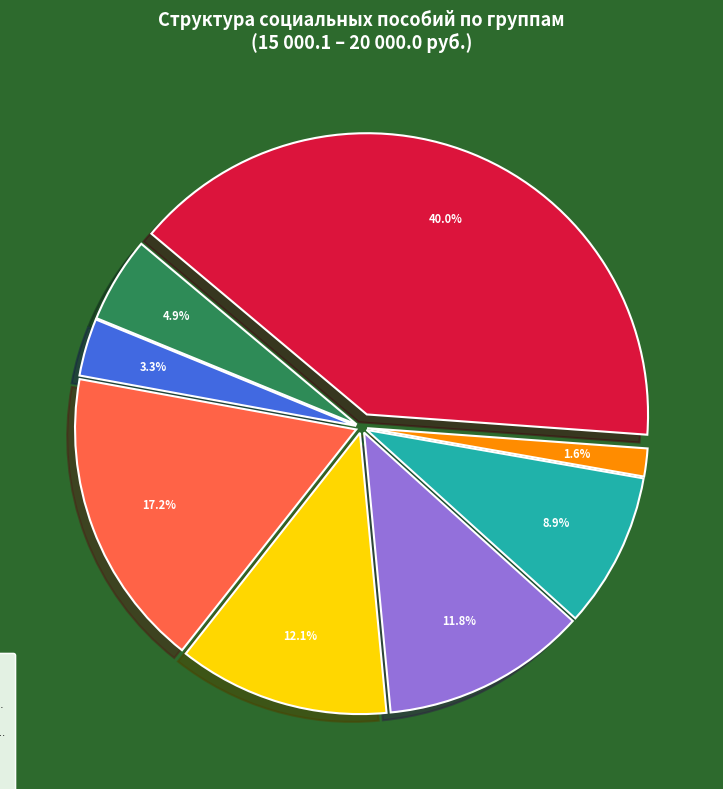

Count the number of slices in the pie.

8